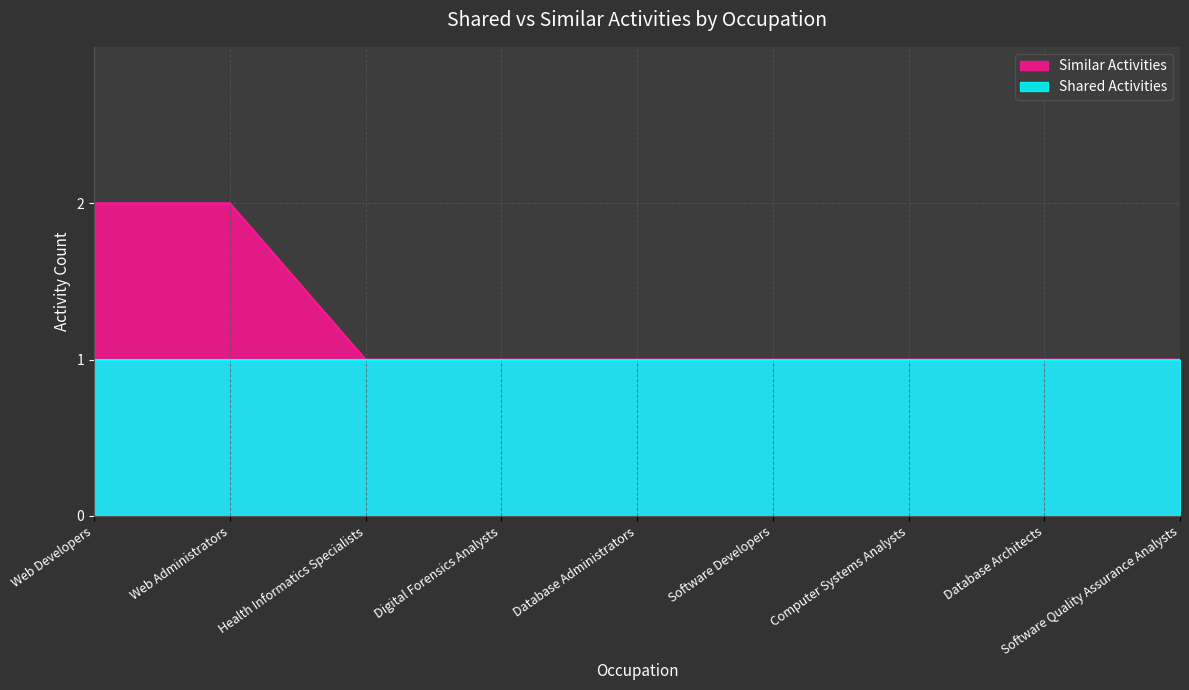

Reading left to right, transcribe all the data shown in this chart.

Web Developers=2	Web Administrators=2	Health Informatics Specialists=1	Digital Forensics Analysts=1	Database Administrators=1	Software Developers=1	Computer Systems Analysts=1	Database Architects=1	Software Quality Assurance Analysts=1